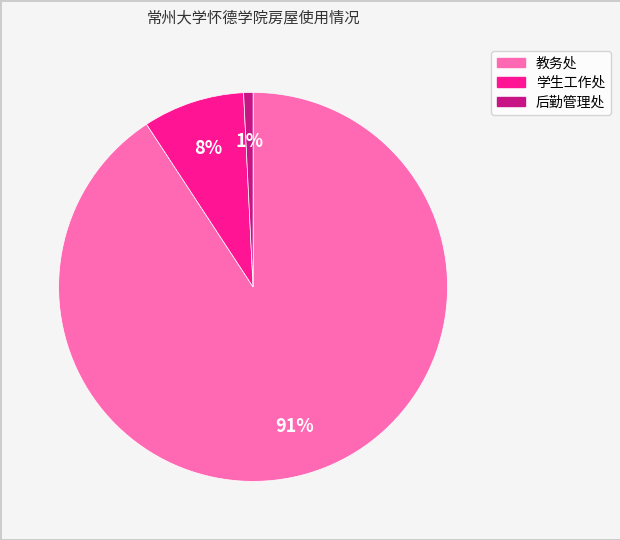

Rank the categories by value from lowest to highest.

后勤管理处, 学生工作处, 教务处